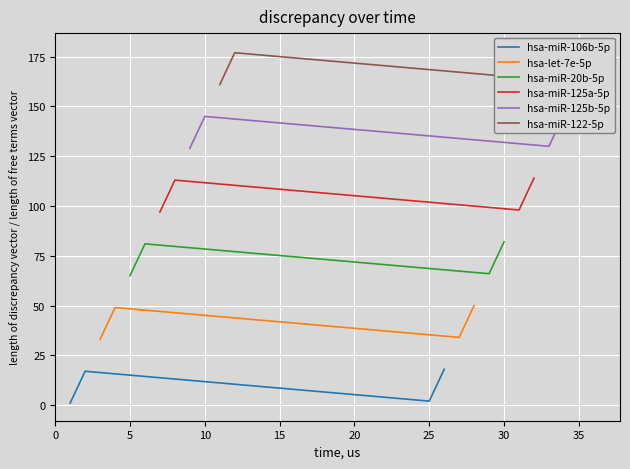

True or false: hsa-miR-122-5p and hsa-miR-106b-5p cross at least once.

False